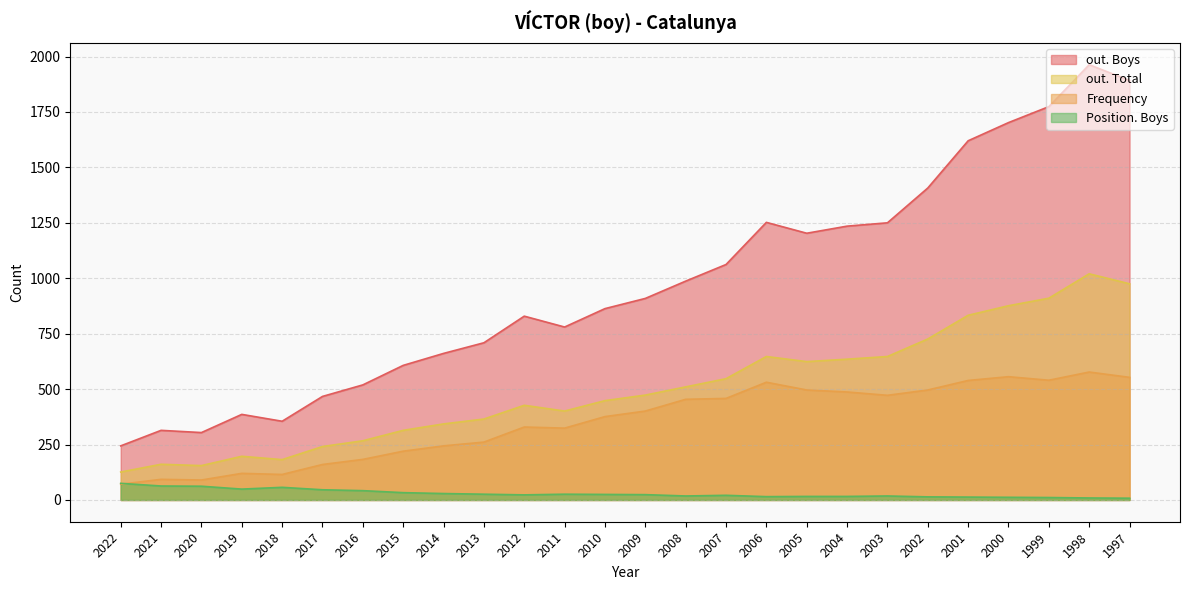

What is the value of the out. Total point at the 6th from the left?

241